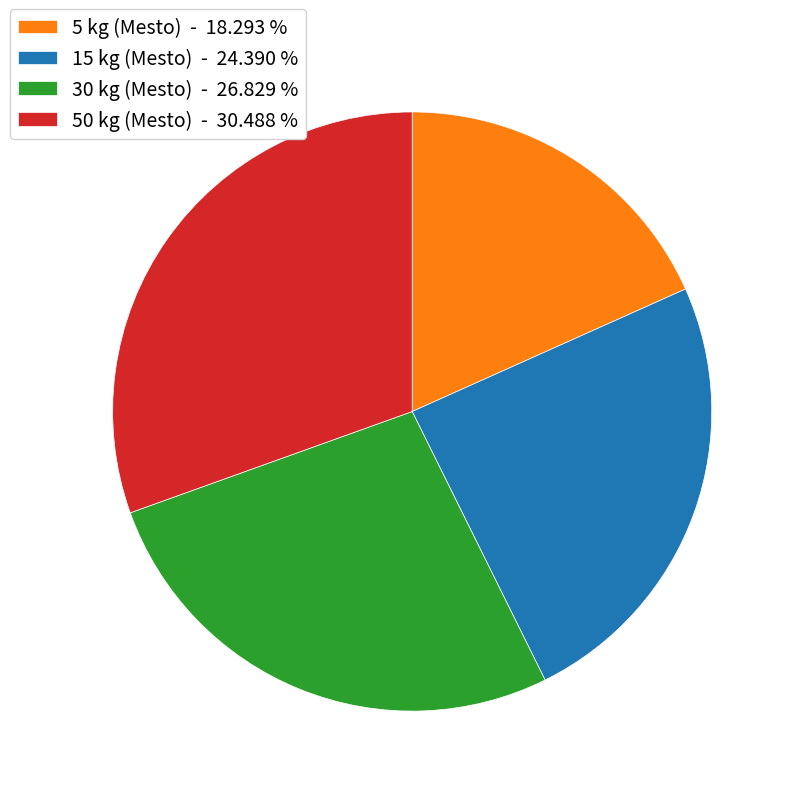

Is 15 kg (Mesto) - 24.390 % the majority of the pie?

No